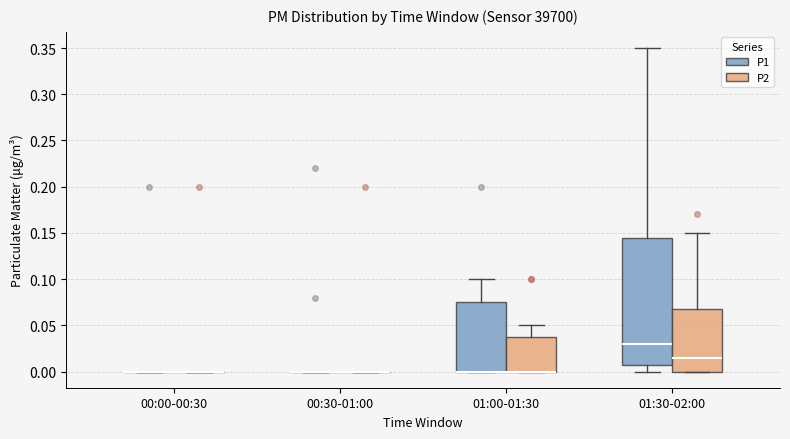

Reading left to right, read every box against the y-axis: the position of its median line, the range the box covers, and the ends of its whiskers. The values are not printed on the chart, so give them approximately, as read against the axis.

00:00-00:30 (P1): box collapsed to a line at 0.000, whiskers 0.000 to 0.000
00:00-00:30 (P2): box collapsed to a line at 0.000, whiskers 0.000 to 0.000
00:30-01:00 (P1): box collapsed to a line at 0.000, whiskers 0.000 to 0.000
00:30-01:00 (P2): box collapsed to a line at 0.000, whiskers 0.000 to 0.000
01:00-01:30 (P1): median 0.000 (drawn on the box's lower edge), box 0.000 to 0.075, whiskers 0.000 to 0.100
01:00-01:30 (P2): median 0.000 (drawn on the box's lower edge), box 0.000 to 0.040, whiskers 0.000 to 0.050
01:30-02:00 (P1): median 0.030, box 0.010 to 0.145, whiskers 0.000 to 0.350
01:30-02:00 (P2): median 0.015, box 0.000 to 0.070, whiskers 0.000 to 0.150